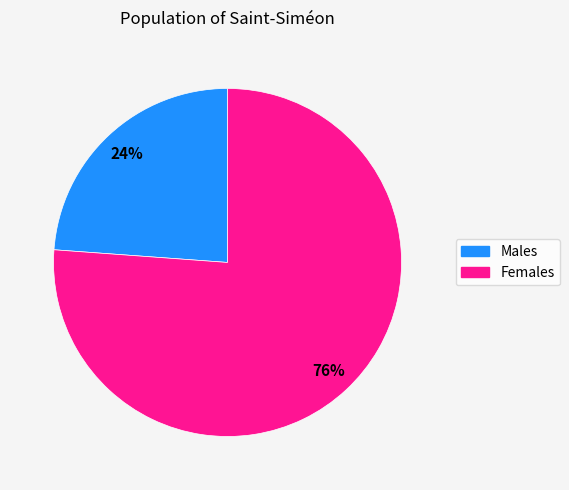

To the nearest percent, what is the difference between the largest and smallest slice percentages?

52%